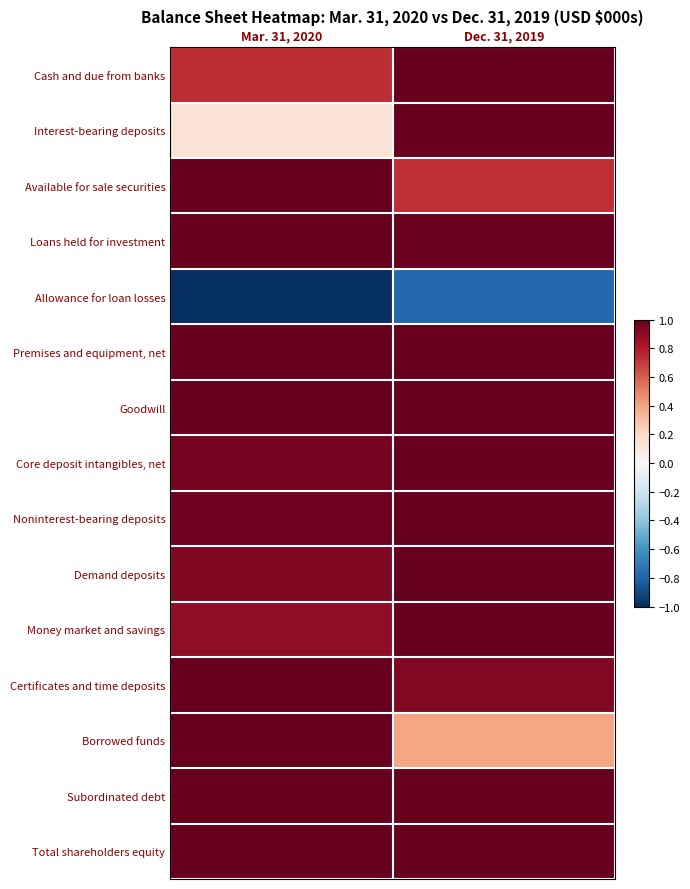

Which series has the largest total across all categories?

Goodwill